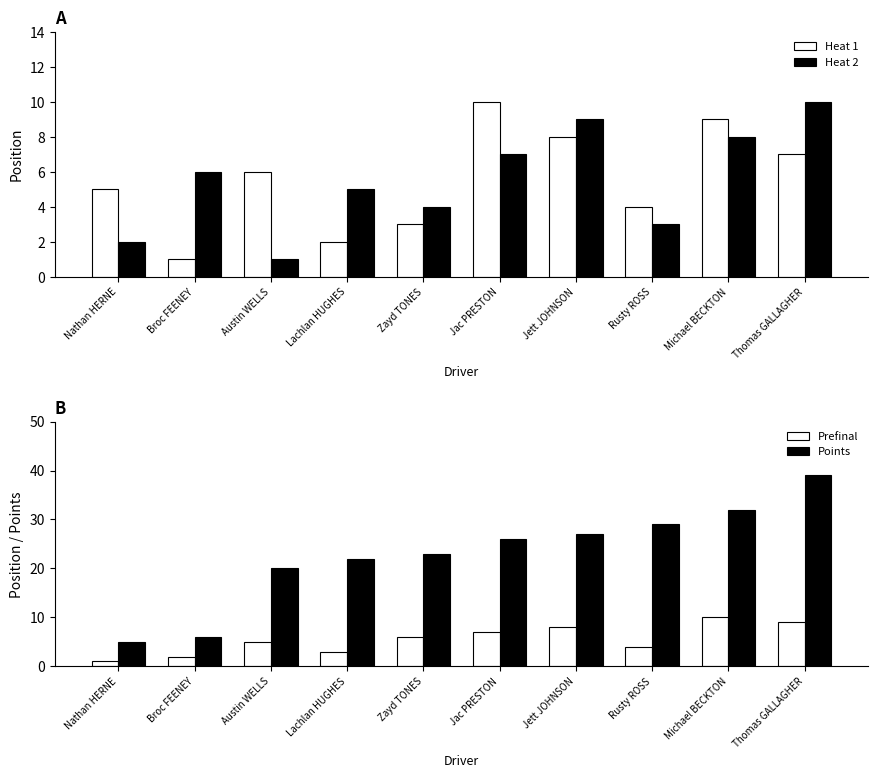

Is the value of Heat 1 at Zayd TONES greater than the value of Heat 2 at Jac PRESTON?

No